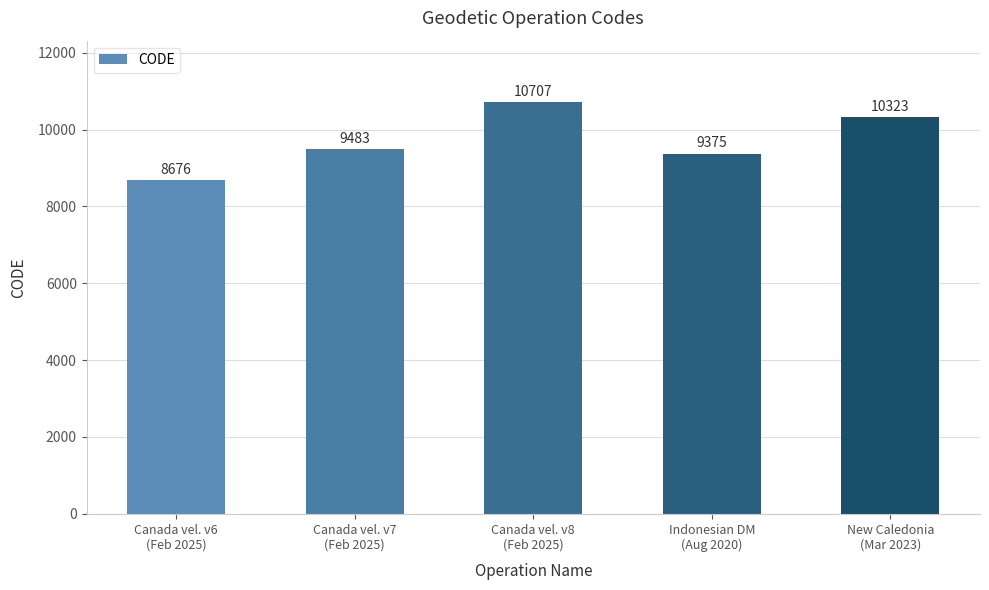

List the labels in order of value, smallest first.

Canada vel. v6
(Feb 2025), Indonesian DM
(Aug 2020), Canada vel. v7
(Feb 2025), New Caledonia
(Mar 2023), Canada vel. v8
(Feb 2025)